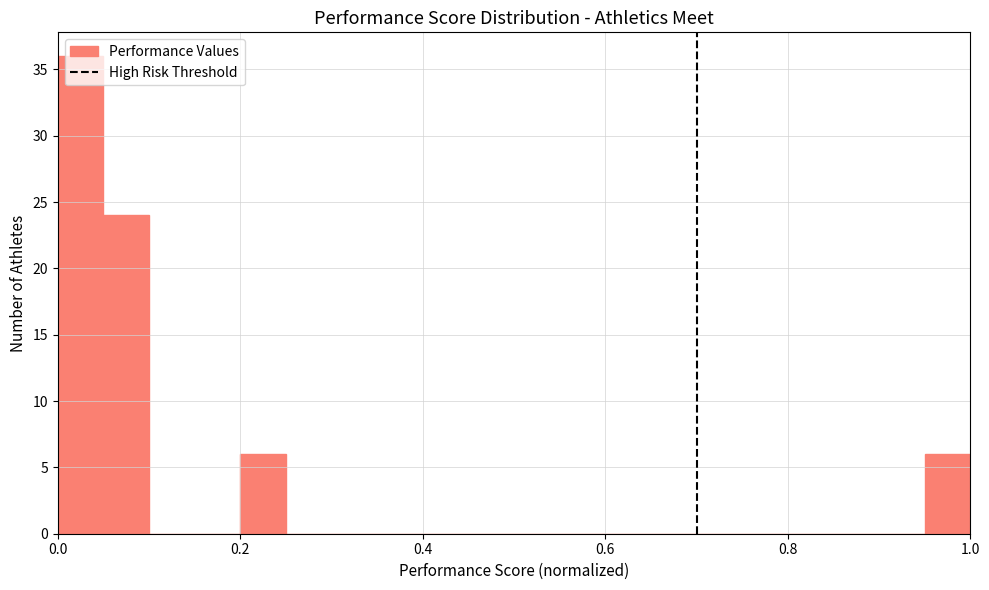

Around what value on the x-axis is the tallest bar? Give the approximate position of its centre, as read against the axis.

0.02